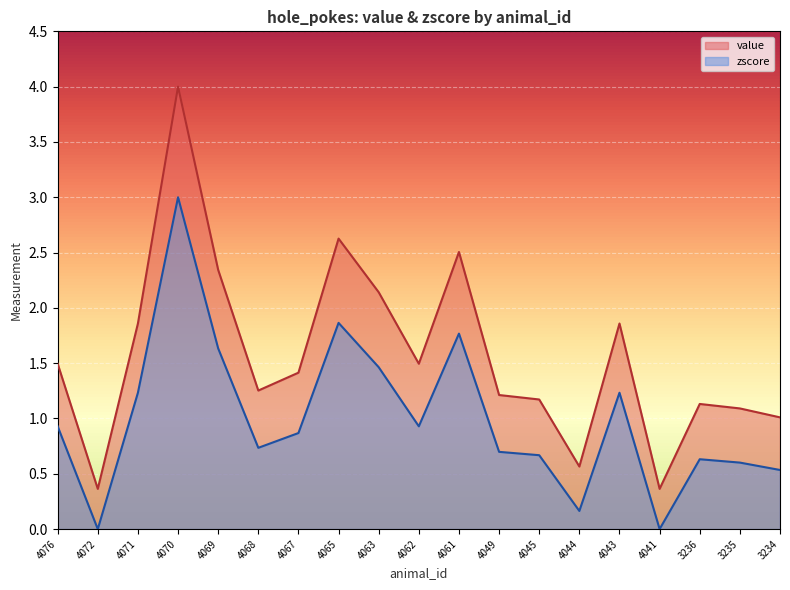

What is the value of the zscore point at the 1st from the left?

0.9